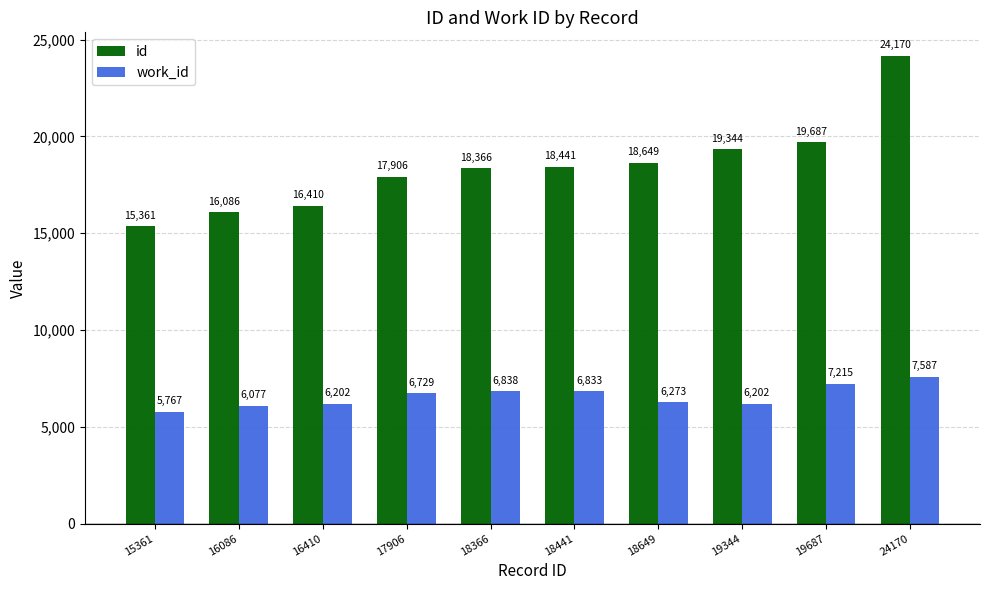

How many series are shown in this chart?

2